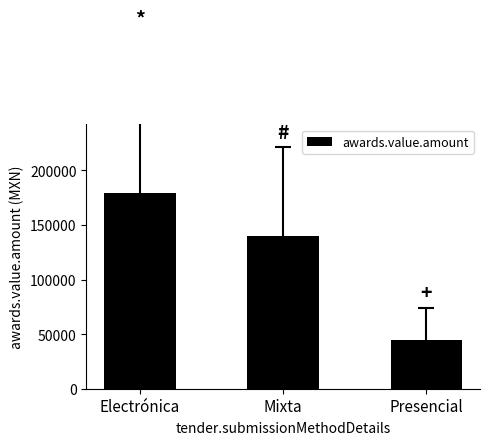

Does the chart contain stacked bars?

No